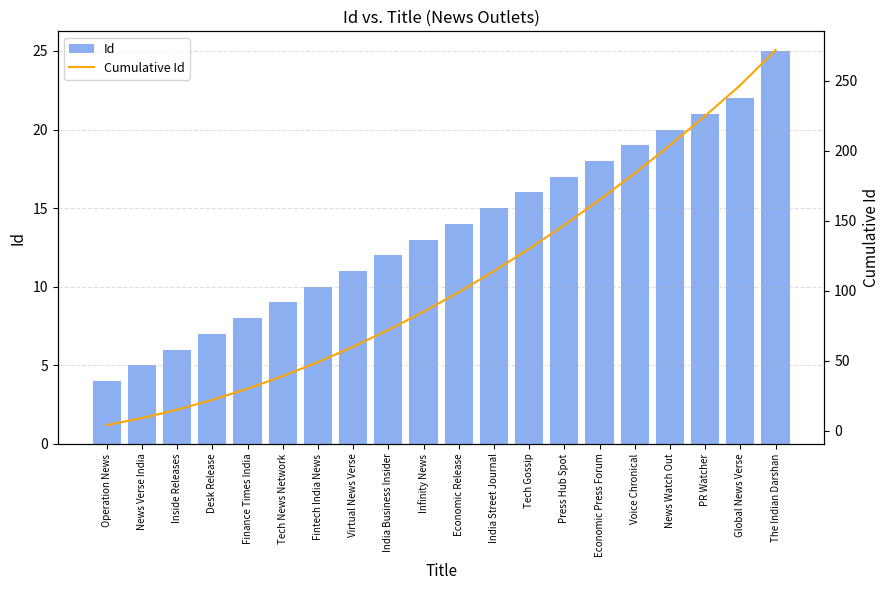

What is the difference between the highest and lowest values at Virtual News Verse?

49